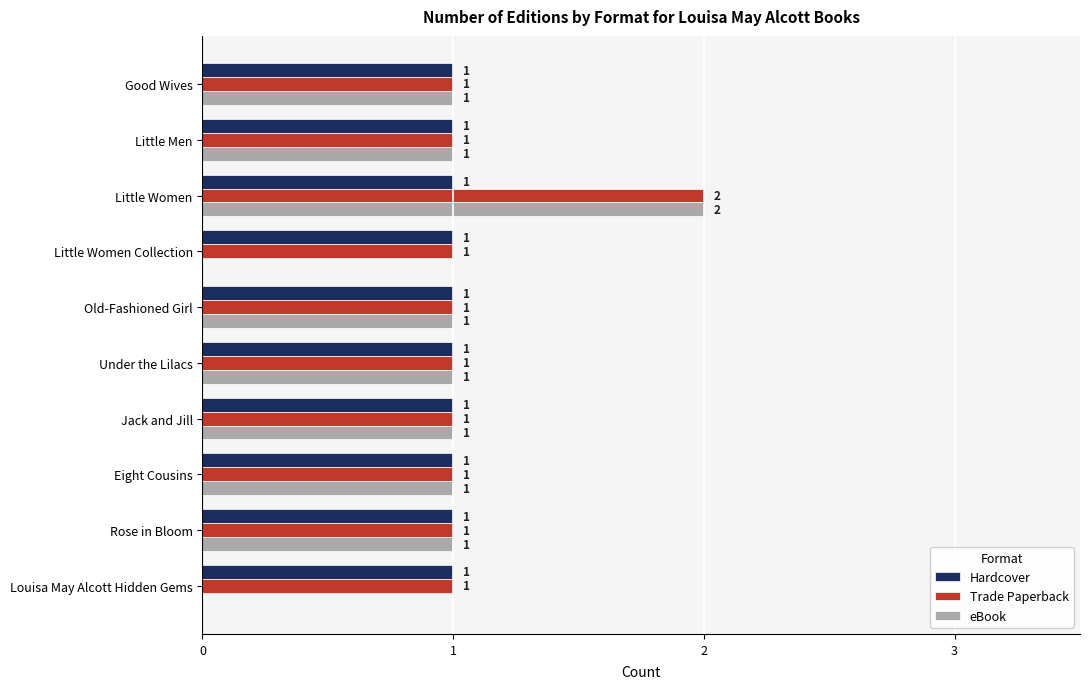

Which series has the largest total across all categories?

Trade Paperback